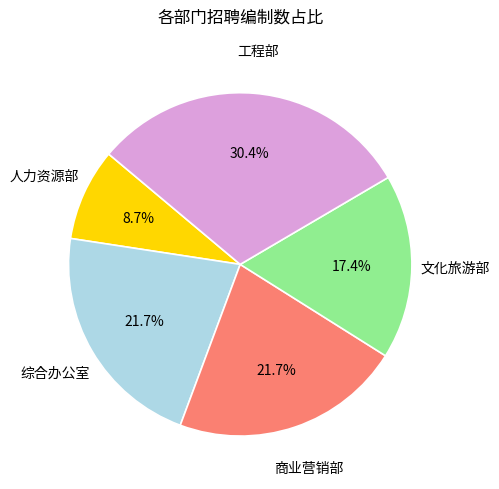

Does any single category account for the majority?

No